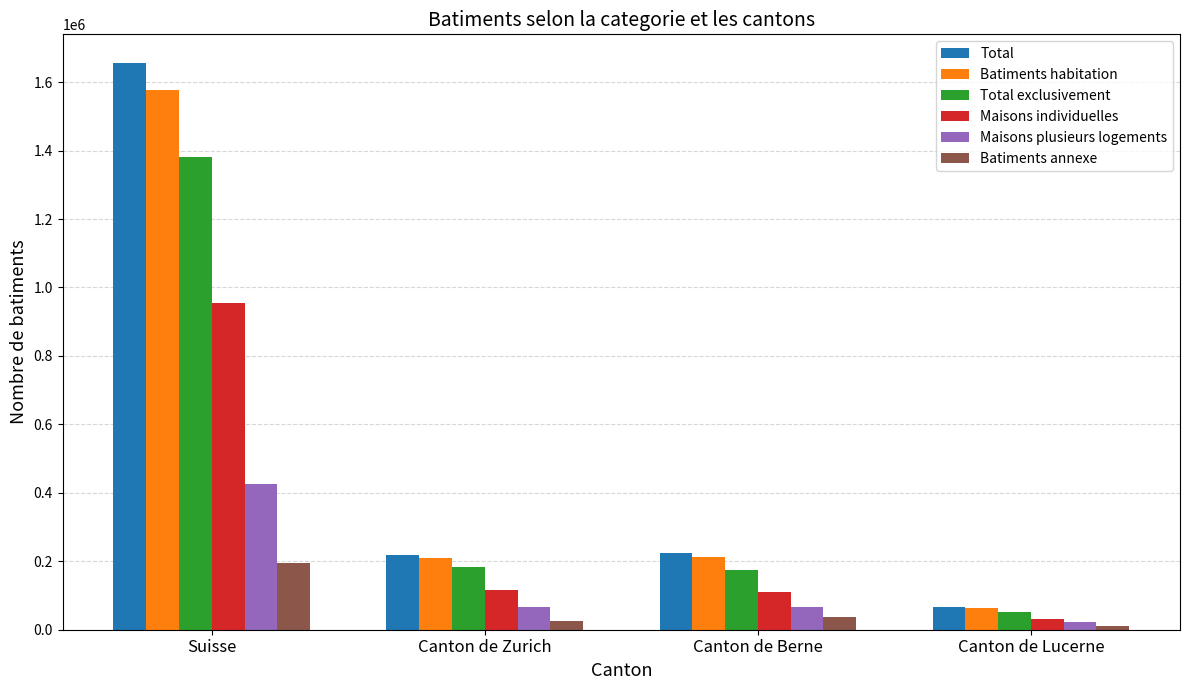

What are all the series names shown in the legend?

Total, Batiments habitation, Total exclusivement, Maisons individuelles, Maisons plusieurs logements, Batiments annexe